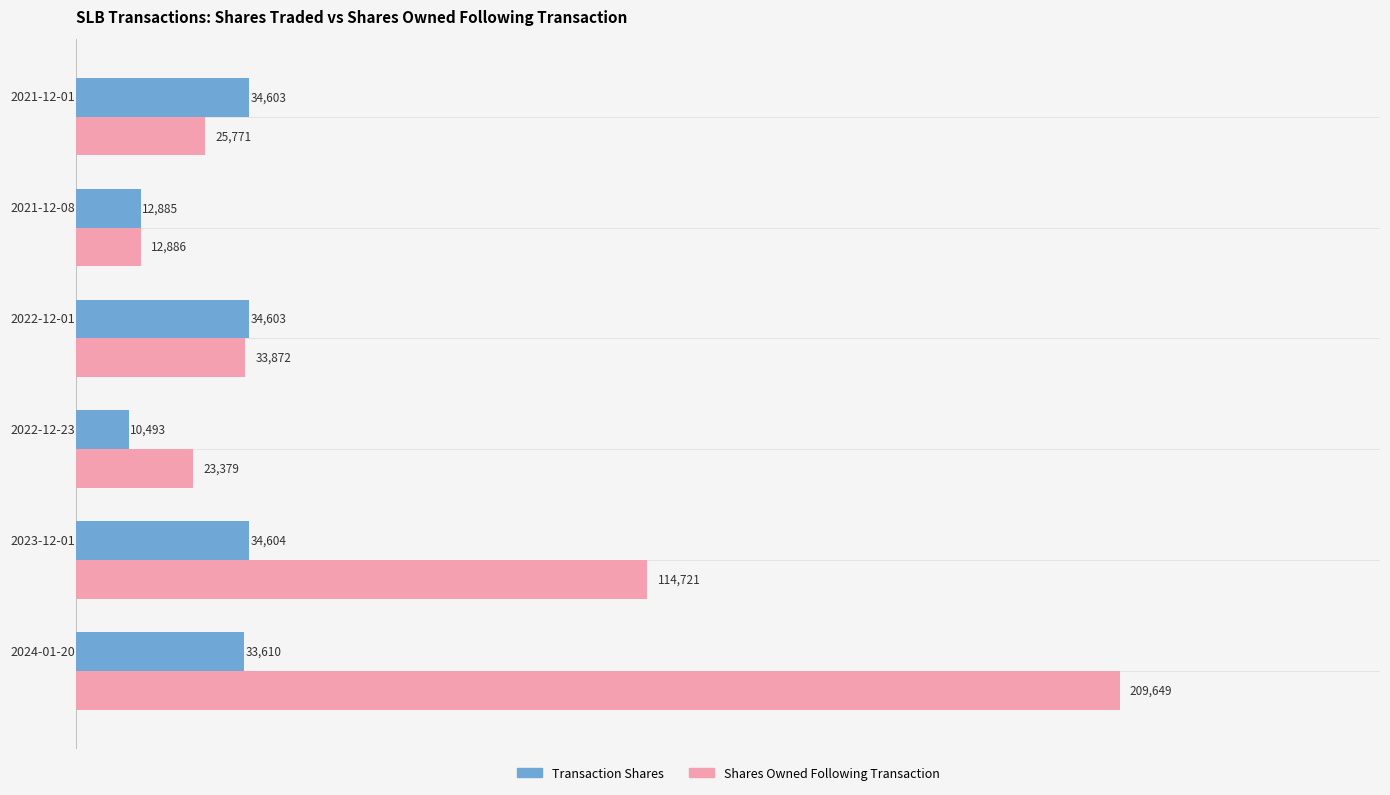

What is the minimum value shown in the chart?

10493